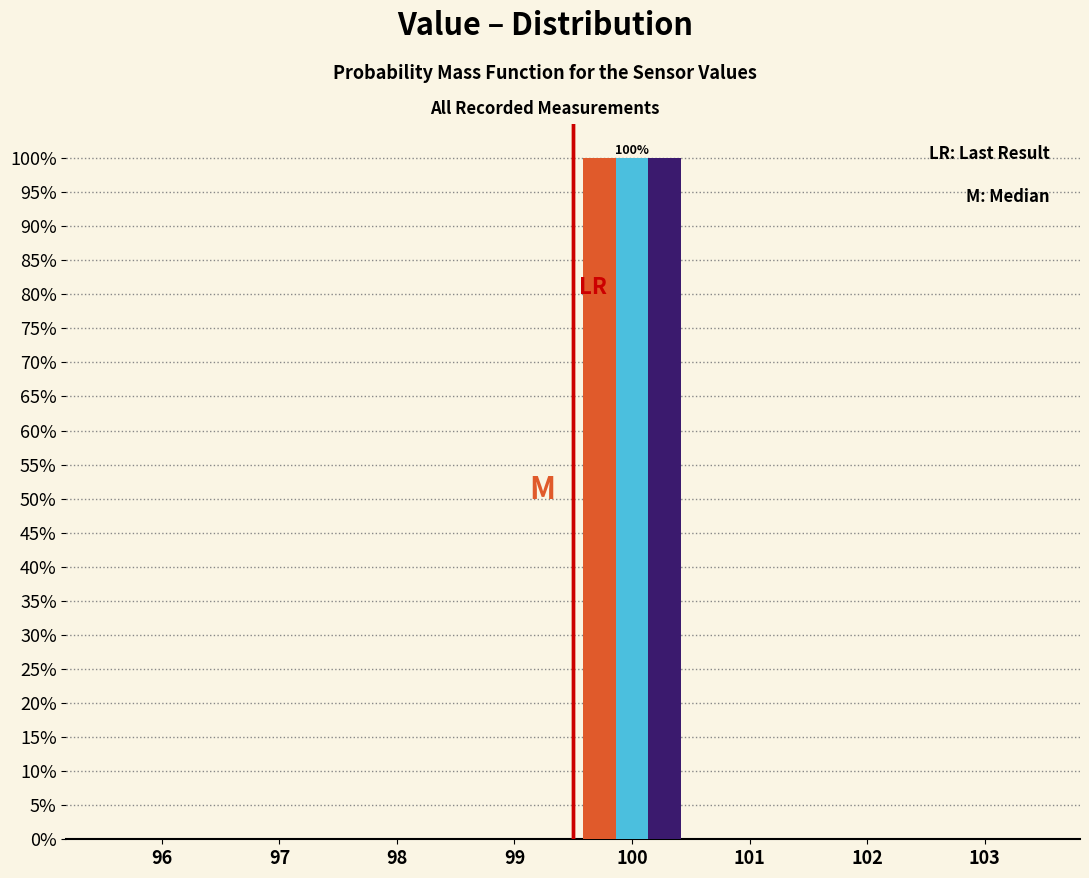

Are the bars grouped side by side (vs. stacked)?

Yes